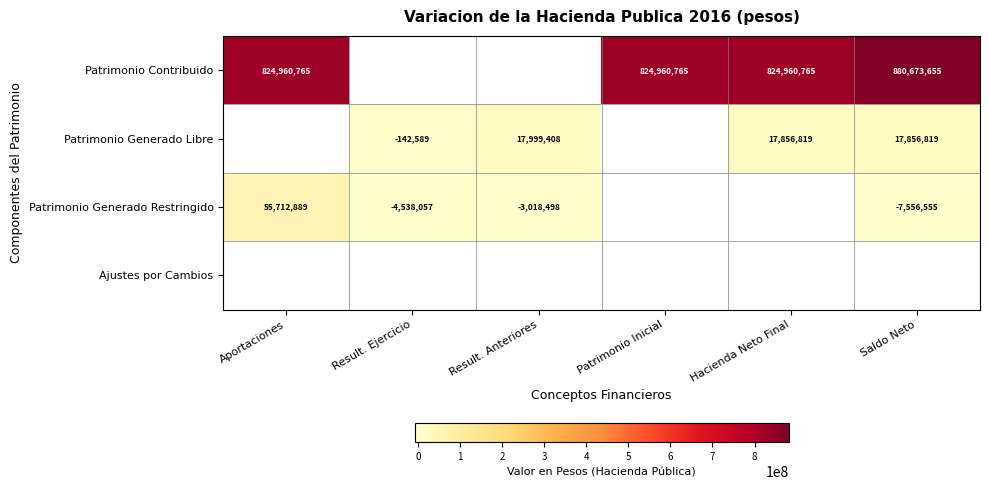

Is it true that Patrimonio Contribuido equals 880673655 at Saldo Neto?

True